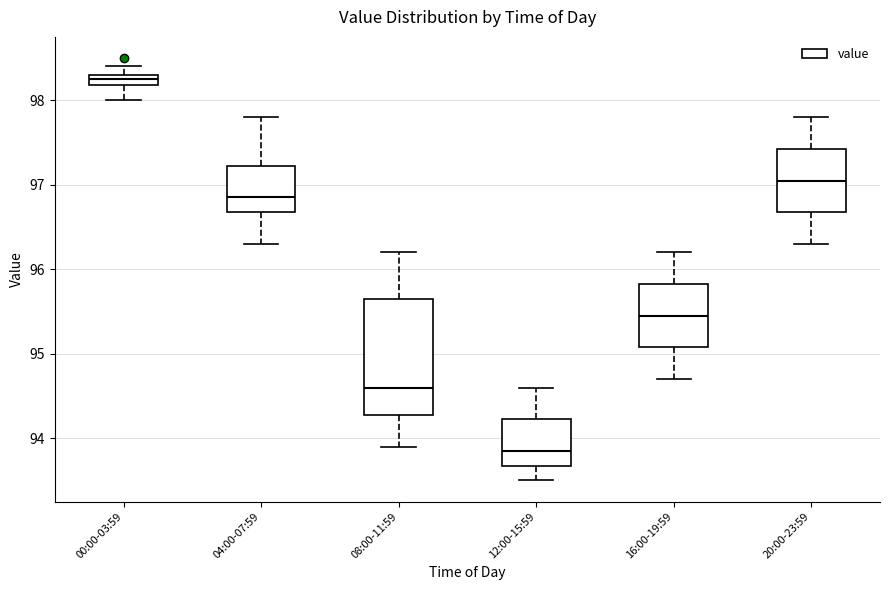

Which box's median line is the highest?

00:00-03:59